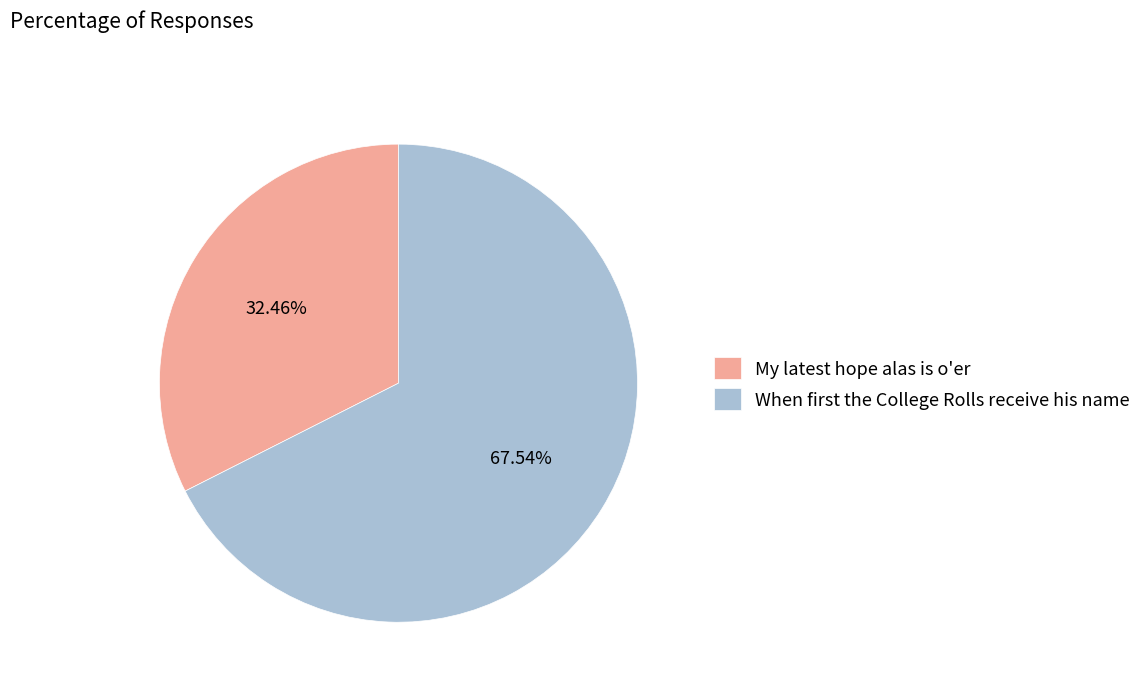

Rank the categories by value from highest to lowest.

When first the College Rolls receive his name, My latest hope alas is o'er